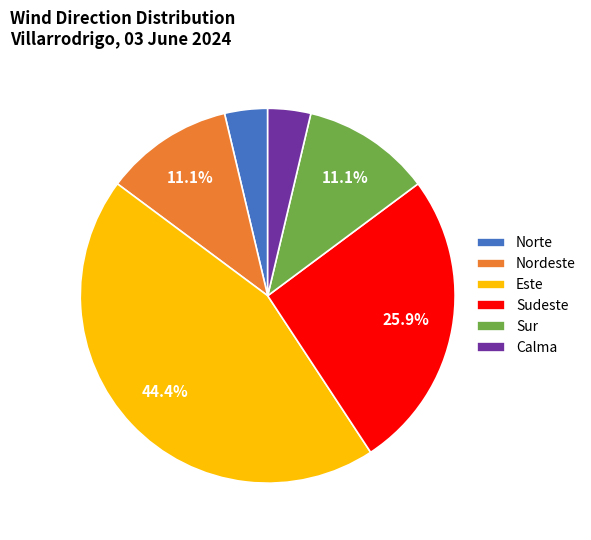

True or false: Norte accounts for 4% of the total.

True